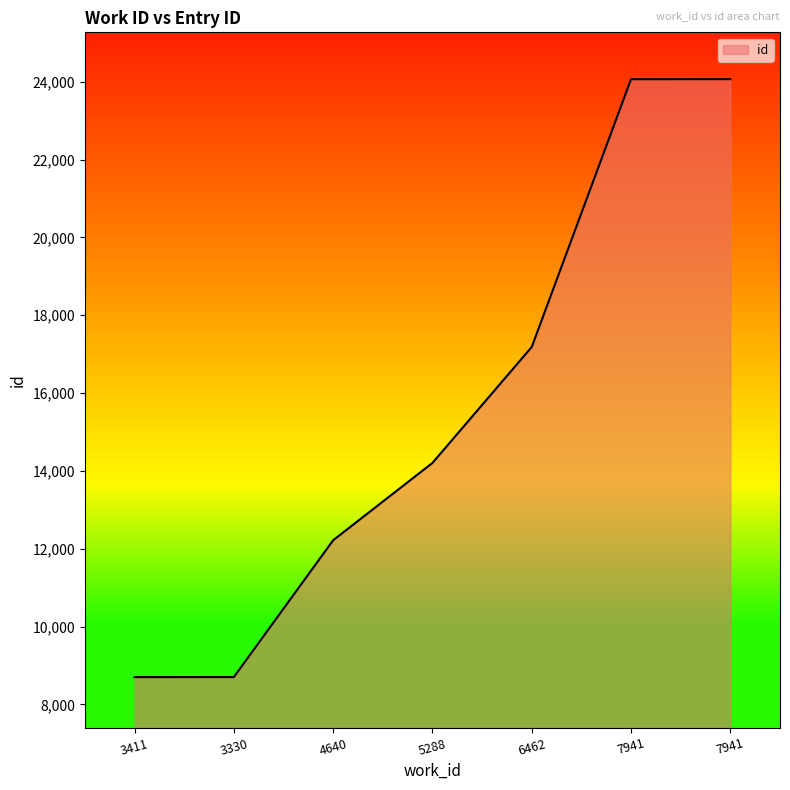

Does the chart display data point markers on the line(s)?

No